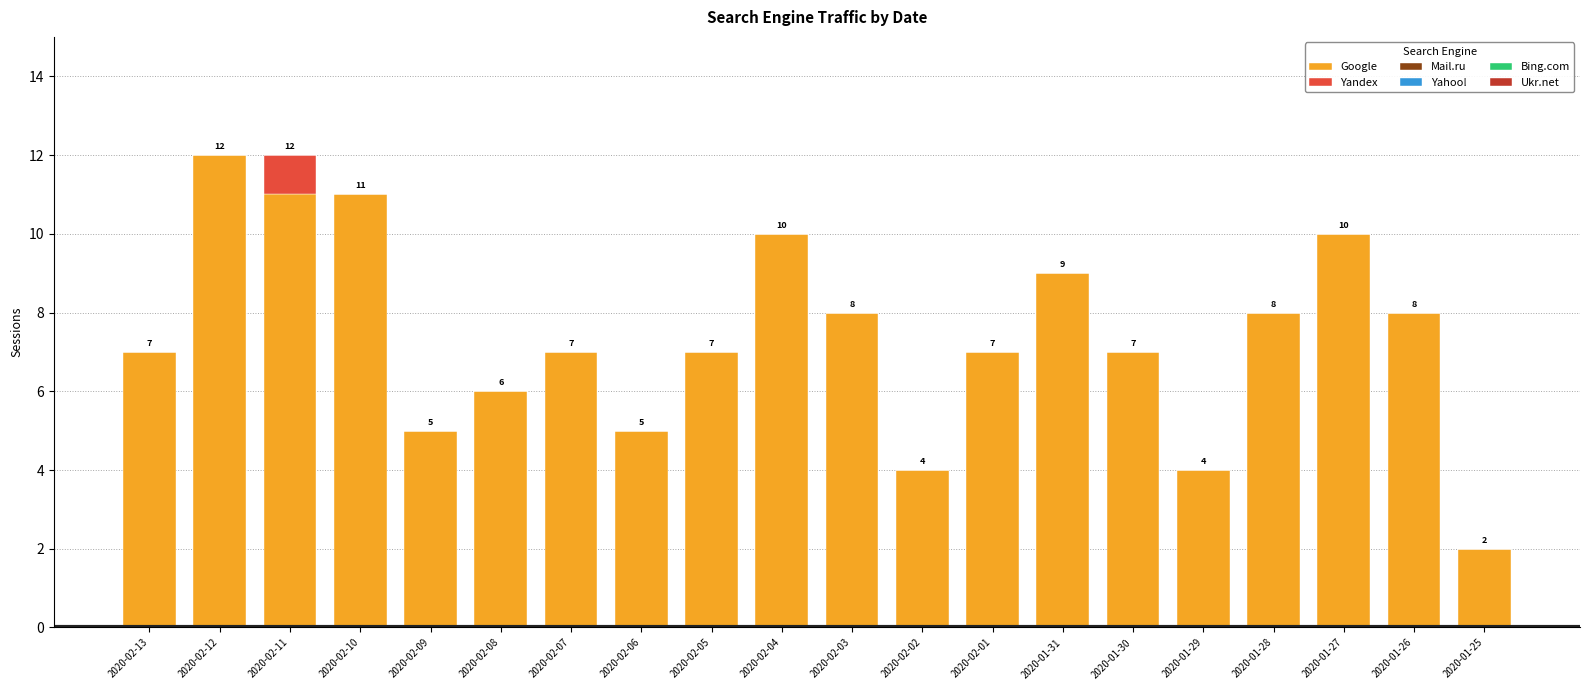

Reading left to right, what are the values for Google?

2020-02-13=7	2020-02-12=12	2020-02-11=11	2020-02-10=11	2020-02-09=5	2020-02-08=6	2020-02-07=7	2020-02-06=5	2020-02-05=7	2020-02-04=10	2020-02-03=8	2020-02-02=4	2020-02-01=7	2020-01-31=9	2020-01-30=7	2020-01-29=4	2020-01-28=8	2020-01-27=10	2020-01-26=8	2020-01-25=2